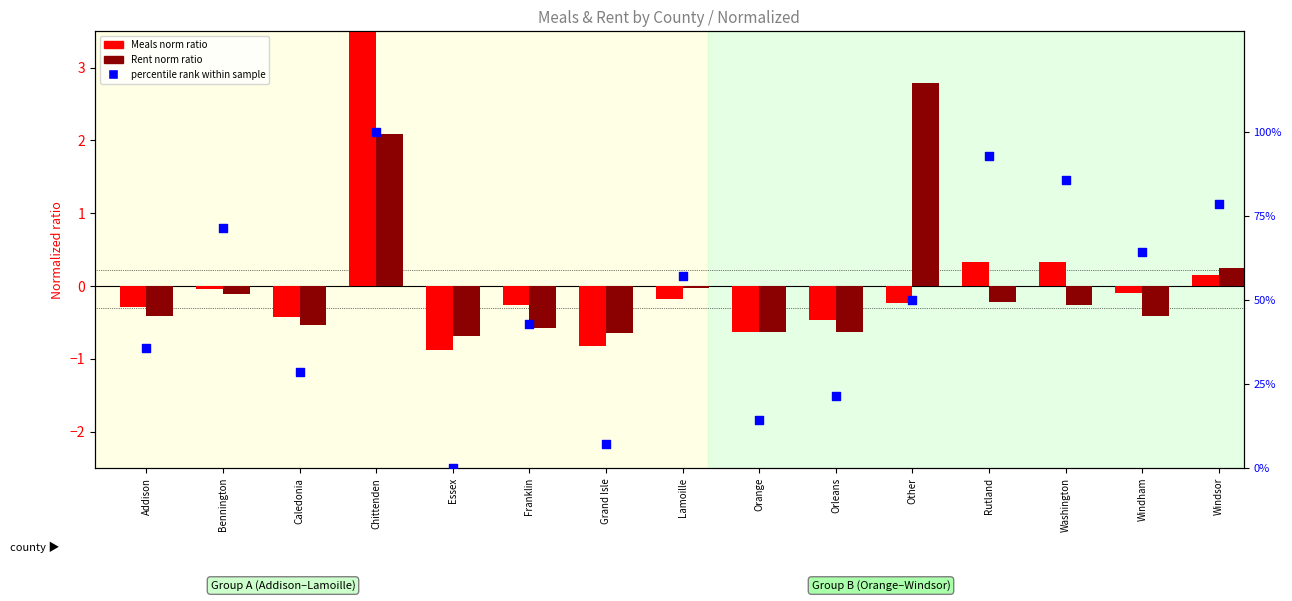

At how many categories does at least one series exceed 0?

14